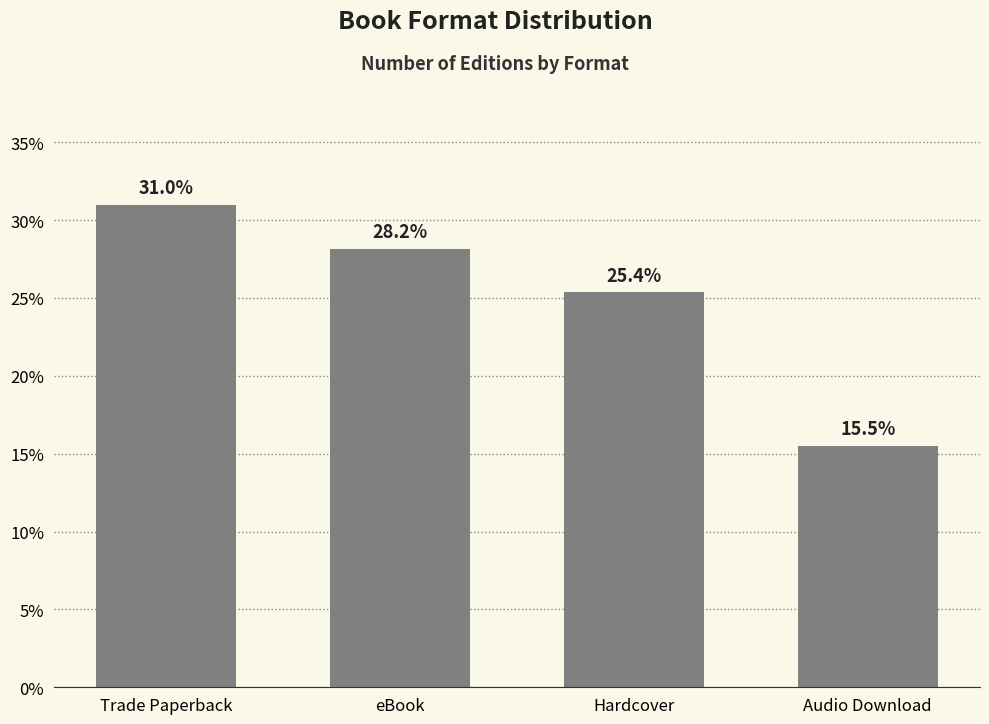

Rank the categories by value from highest to lowest.

Trade Paperback, eBook, Hardcover, Audio Download